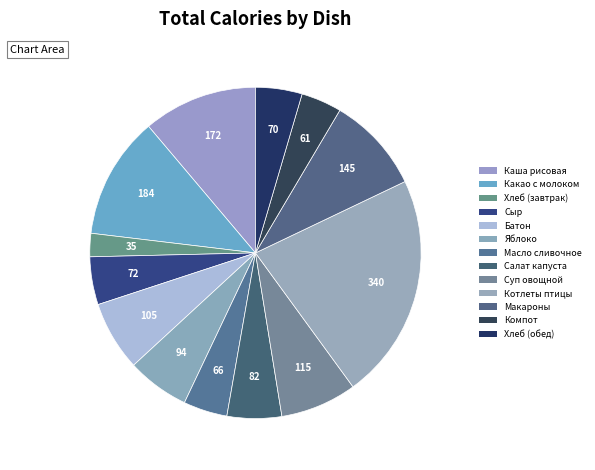

Rank the categories by value from lowest to highest.

Хлеб (завтрак), Компот из яблок, Масло сливочное, Хлеб (обед), Сыр порциями, Салат из капусты, Яблоко, Батон, Суп из овощей, Макароны отварные, Каша рисовая молочная жидкая, Какао с молоком, Котлеты из птицы